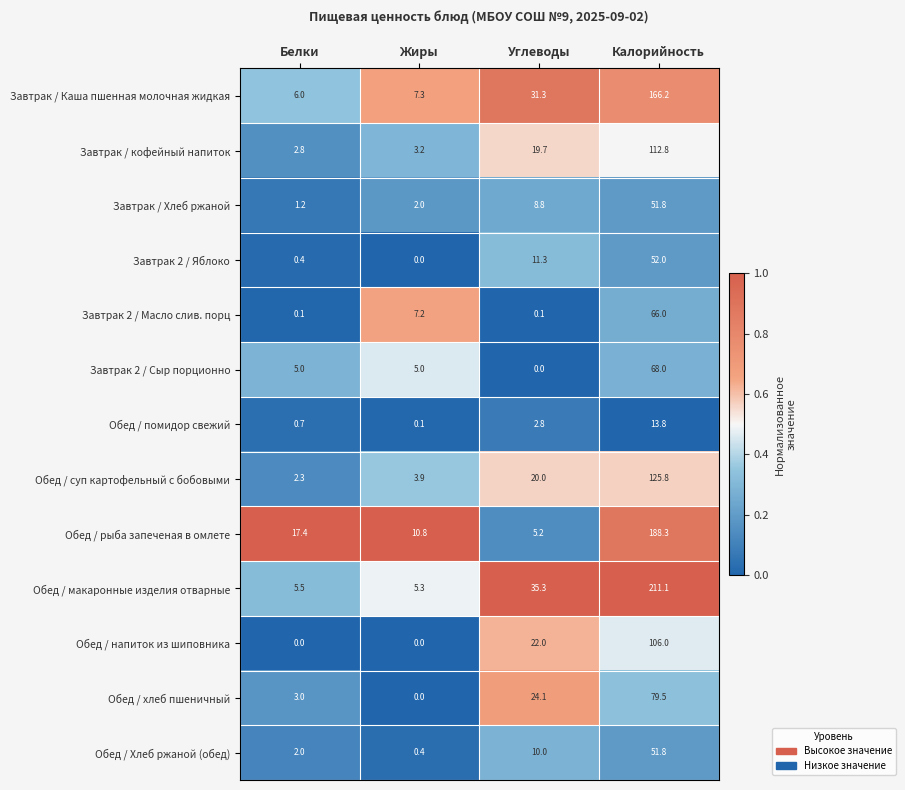

At Углеводы, list the series in order from largest to smallest.

Обед / макаронные изделия отварные, Завтрак / Каша пшенная молочная жидкая, Обед / хлеб пшеничный, Обед / напиток из шиповника, Обед / суп картофельный с бобовыми, Завтрак / кофейный напиток, Завтрак 2 / Яблоко, Обед / Хлеб ржаной (обед), Завтрак / Хлеб ржаной, Обед / рыба запеченая в омлете, Обед / помидор свежий, Завтрак 2 / Масло слив. порц, Завтрак 2 / Сыр порционно